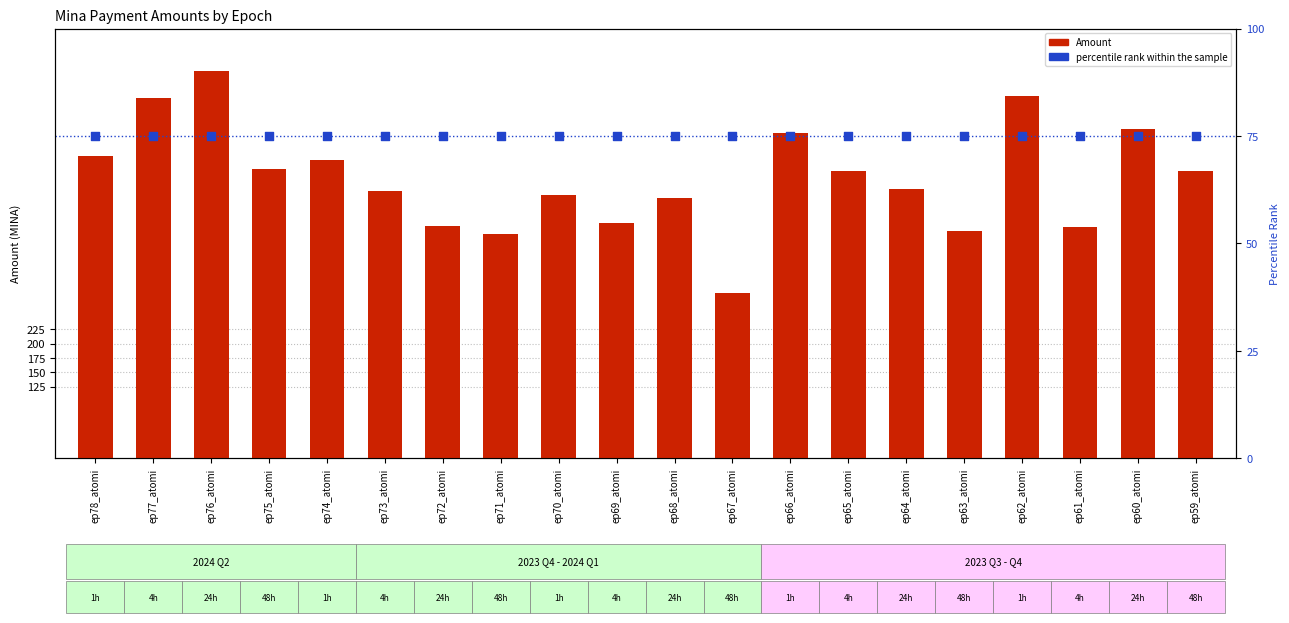

Which series has the largest Y range (max minus min)?

Amount